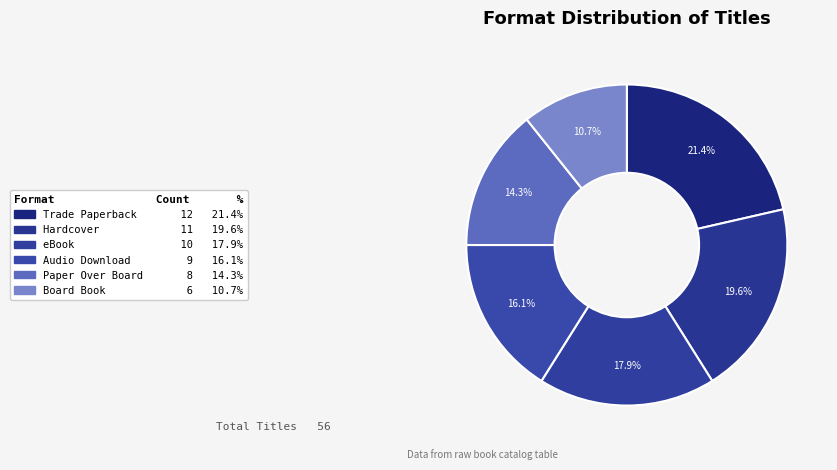

To the nearest percent, what is the difference between the eBook and Trade Paperback slice percentages?

4%